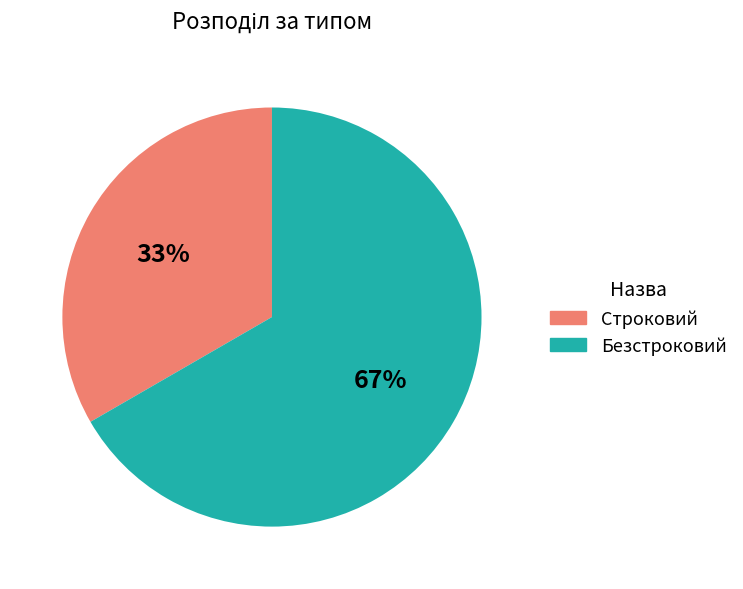

Combined, do Строковий and Безстроковий account for over 50%?

Yes